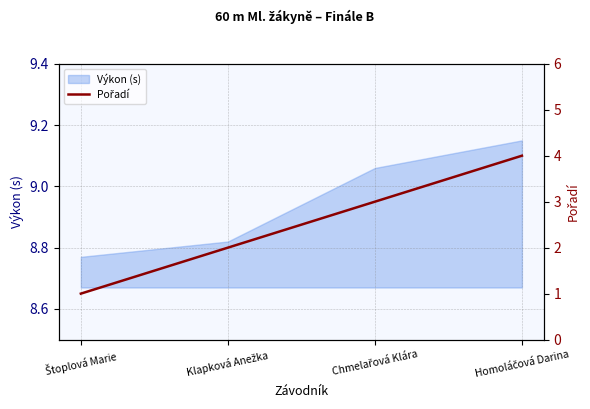

What is the label of the 2nd point from the left?

Klapková Anežka